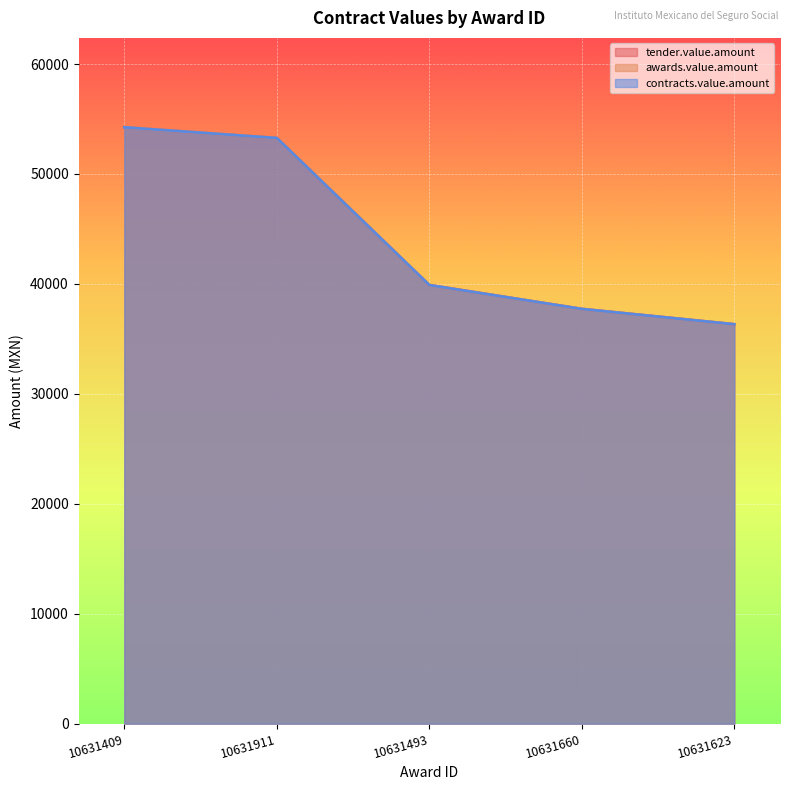

List the labels in order of tender.value.amount value, largest first.

10631409, 10631911, 10631493, 10631660, 10631623